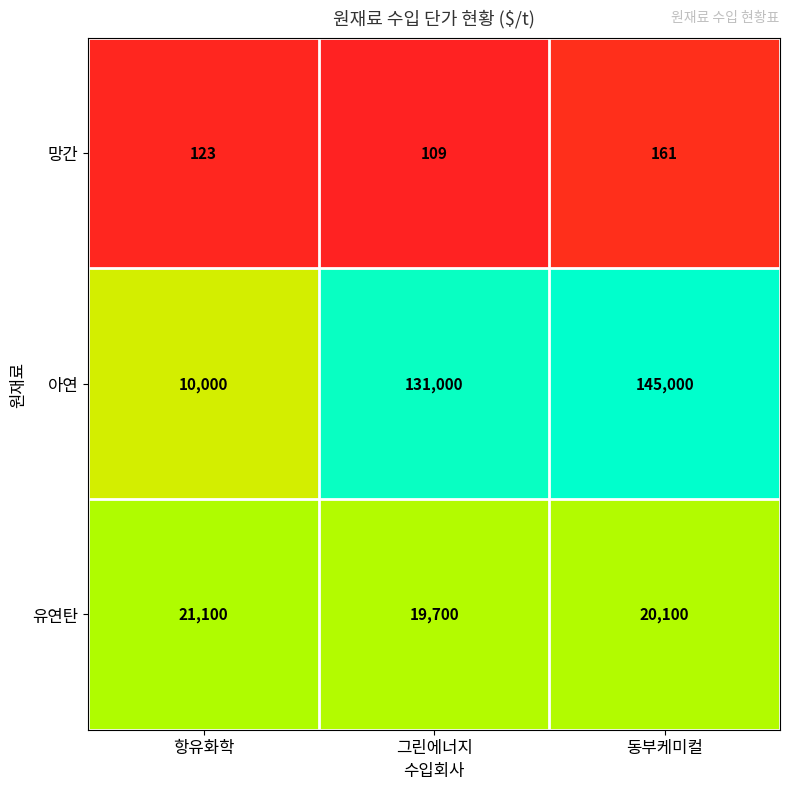

Rank the series at 항유화학 from lowest to highest value.

망간, 아연, 유연탄